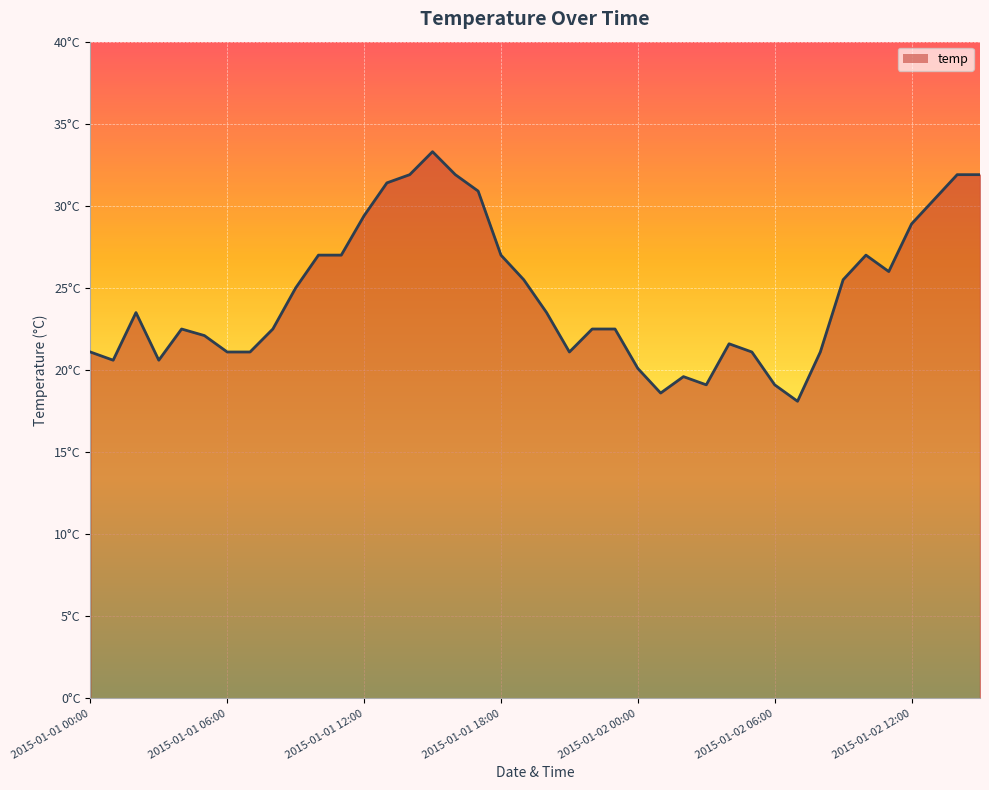

List the labels in order of value, largest first.

2015-01-01 15:00, 2015-01-01 14:00, 2015-01-01 16:00, 2015-01-02 14:00, 2015-01-02 15:00, 2015-01-01 13:00, 2015-01-01 17:00, 2015-01-02 13:00, 2015-01-01 12:00, 2015-01-02 12:00, 2015-01-01 10:00, 2015-01-01 11:00, 2015-01-01 18:00, 2015-01-02 10:00, 2015-01-02 11:00, 2015-01-01 19:00, 2015-01-02 09:00, 2015-01-01 09:00, 2015-01-01 02:00, 2015-01-01 20:00, 2015-01-01 04:00, 2015-01-01 08:00, 2015-01-01 22:00, 2015-01-01 23:00, 2015-01-01 05:00, 2015-01-02 04:00, 2015-01-01 00:00, 2015-01-01 06:00, 2015-01-01 07:00, 2015-01-01 21:00, 2015-01-02 05:00, 2015-01-02 08:00, 2015-01-01 01:00, 2015-01-01 03:00, 2015-01-02 00:00, 2015-01-02 02:00, 2015-01-02 03:00, 2015-01-02 06:00, 2015-01-02 01:00, 2015-01-02 07:00